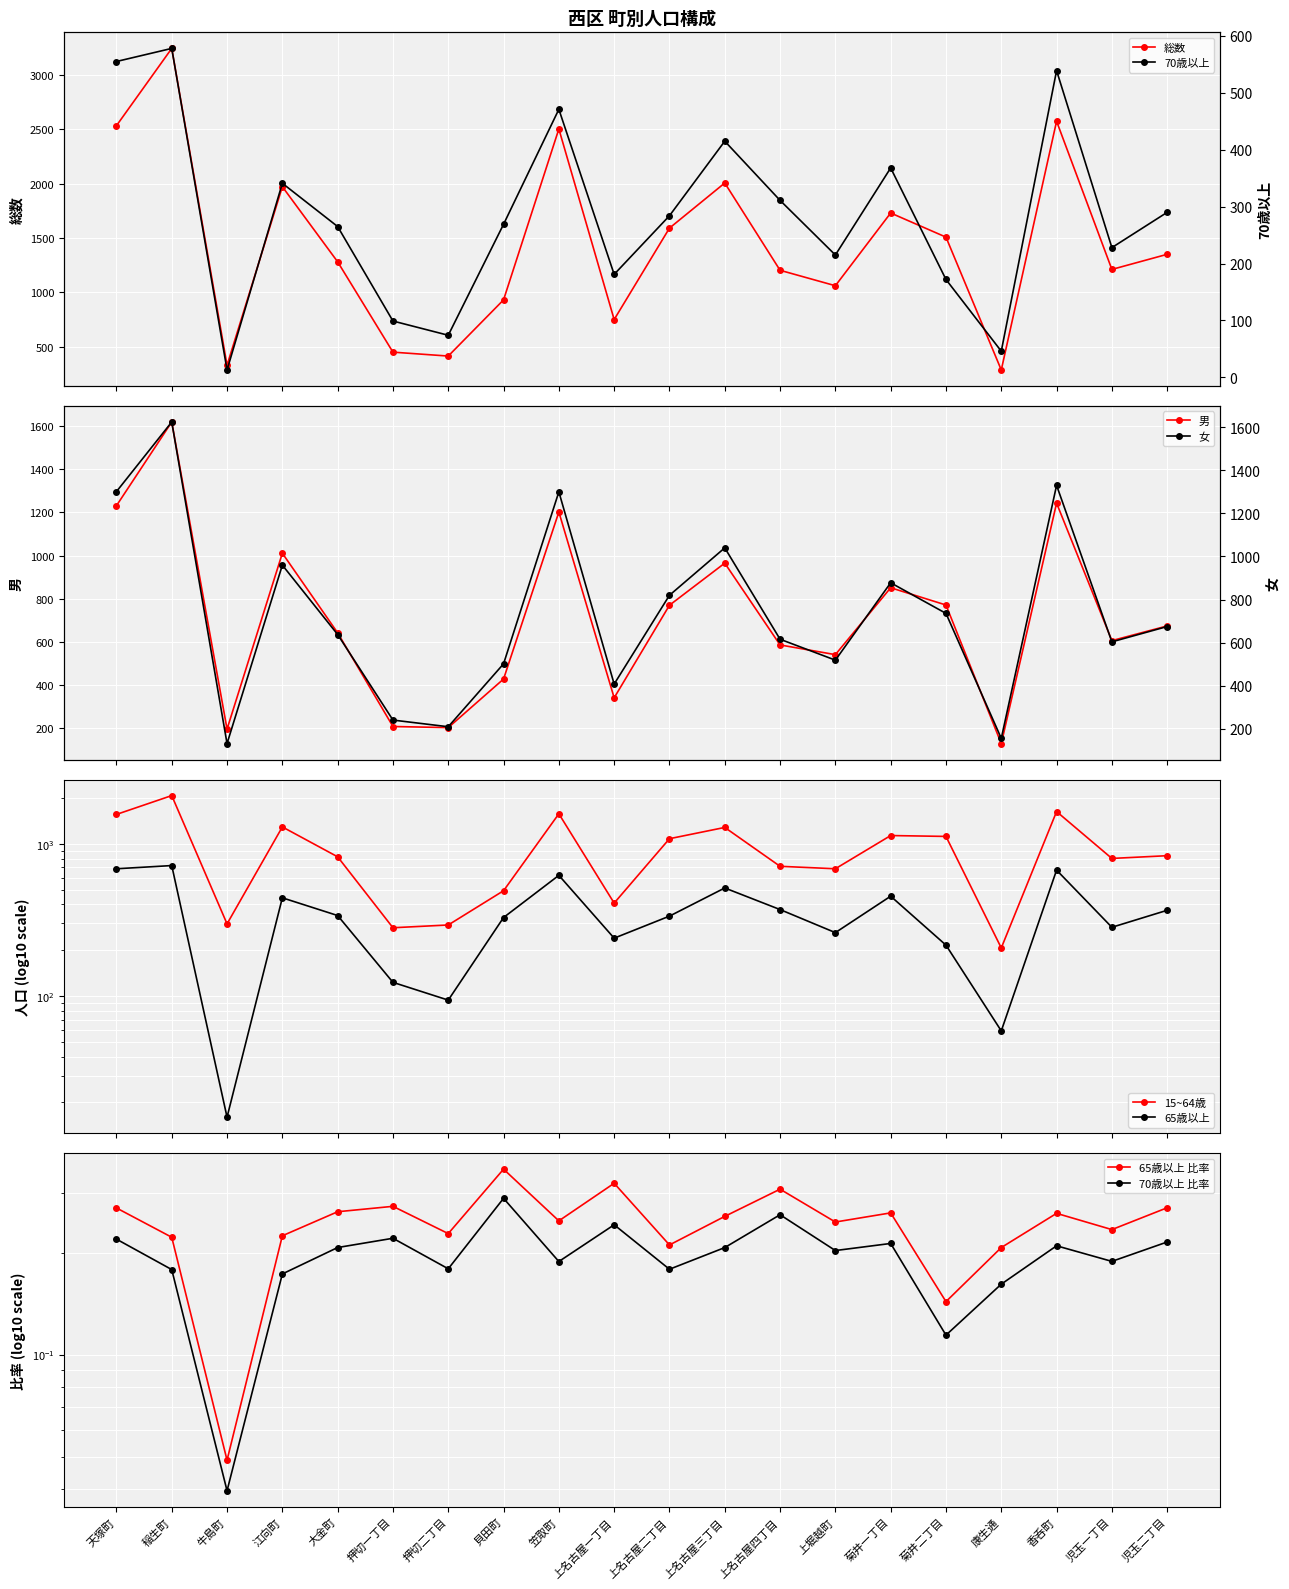

What is the difference between the highest and lowest values at 笠取町?

2031